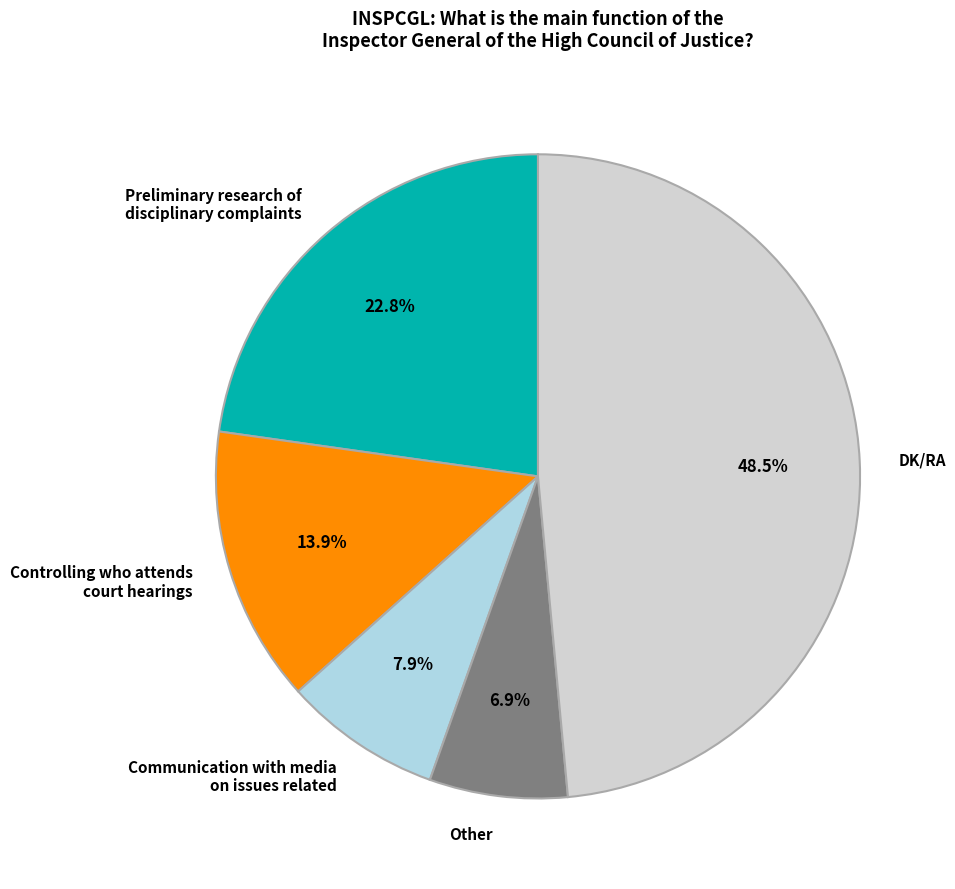

Does any single category account for the majority?

No